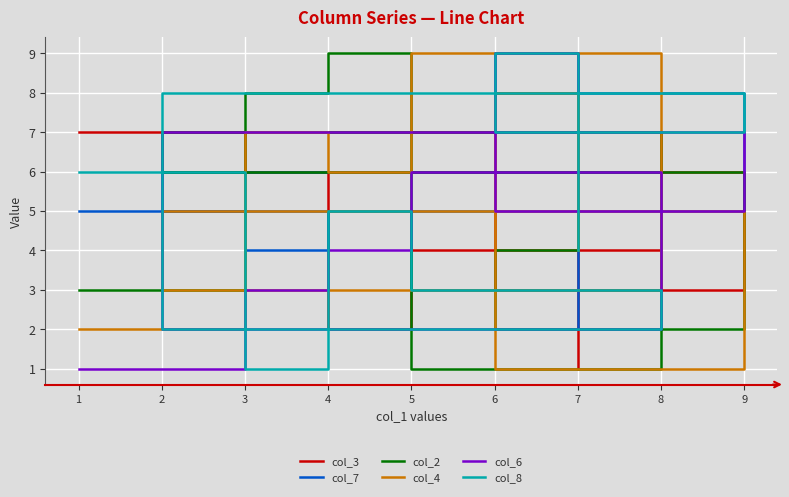

What are all the series names shown in the legend?

col_3, col_7, col_2, col_4, col_6, col_8